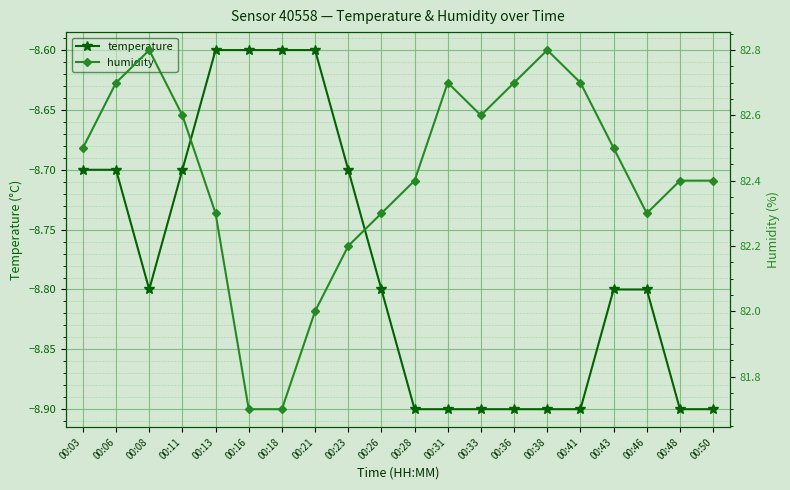

Is it true that humidity equals 137.7 at 00:31?

False